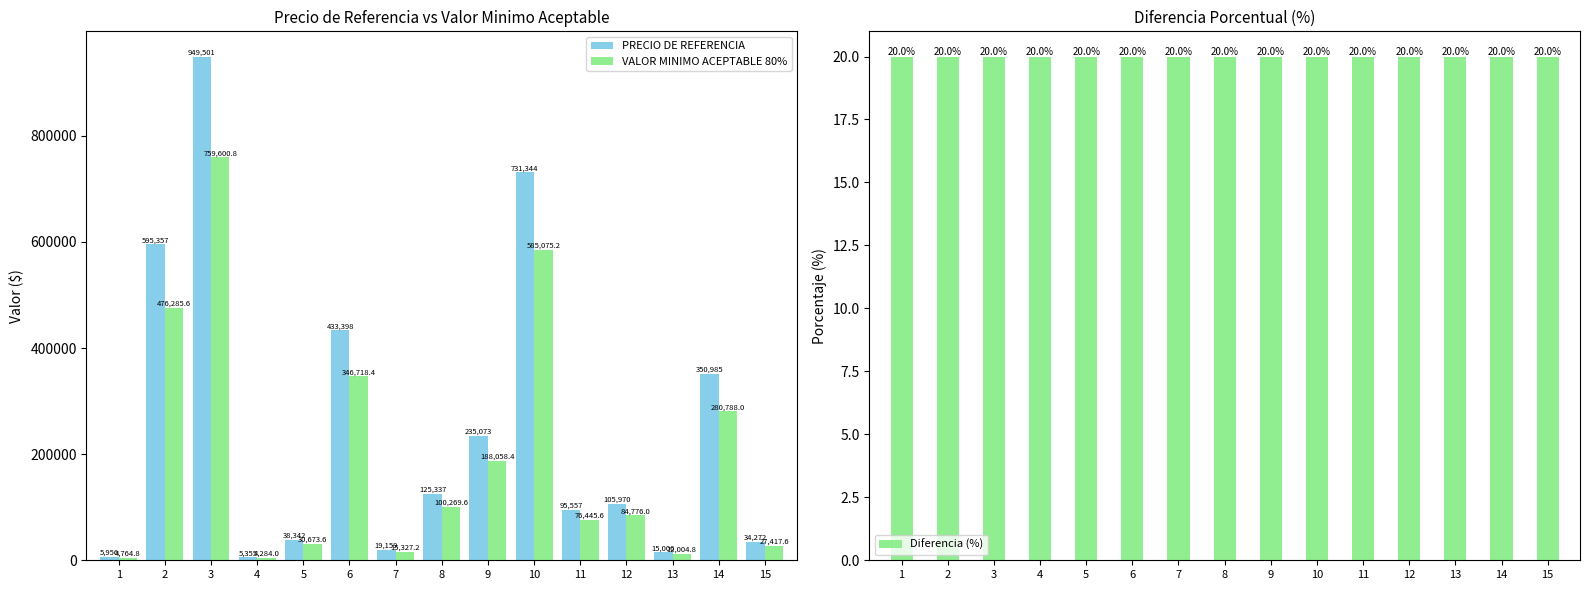

What is the average value of the Diferencia (%) series?

20.0